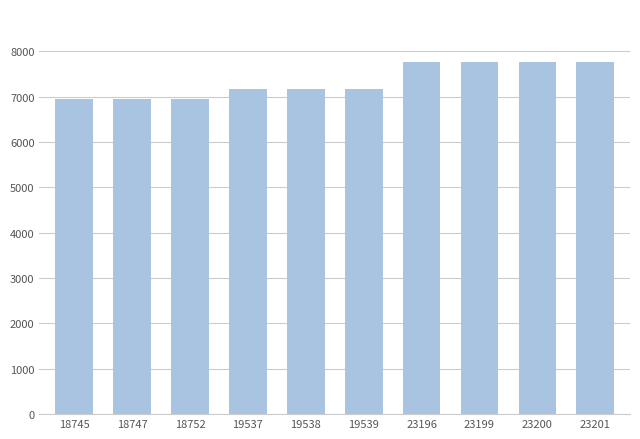

What is the sum of the values at 23199 and 23200?

15542